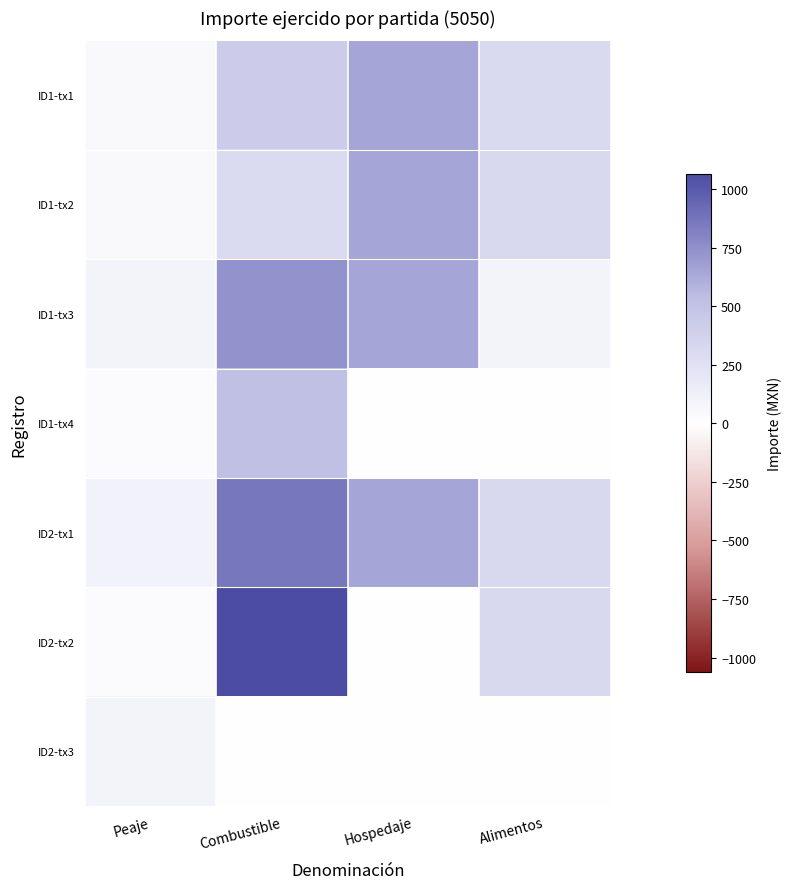

What is the total value across all series at Peaje?

450.0